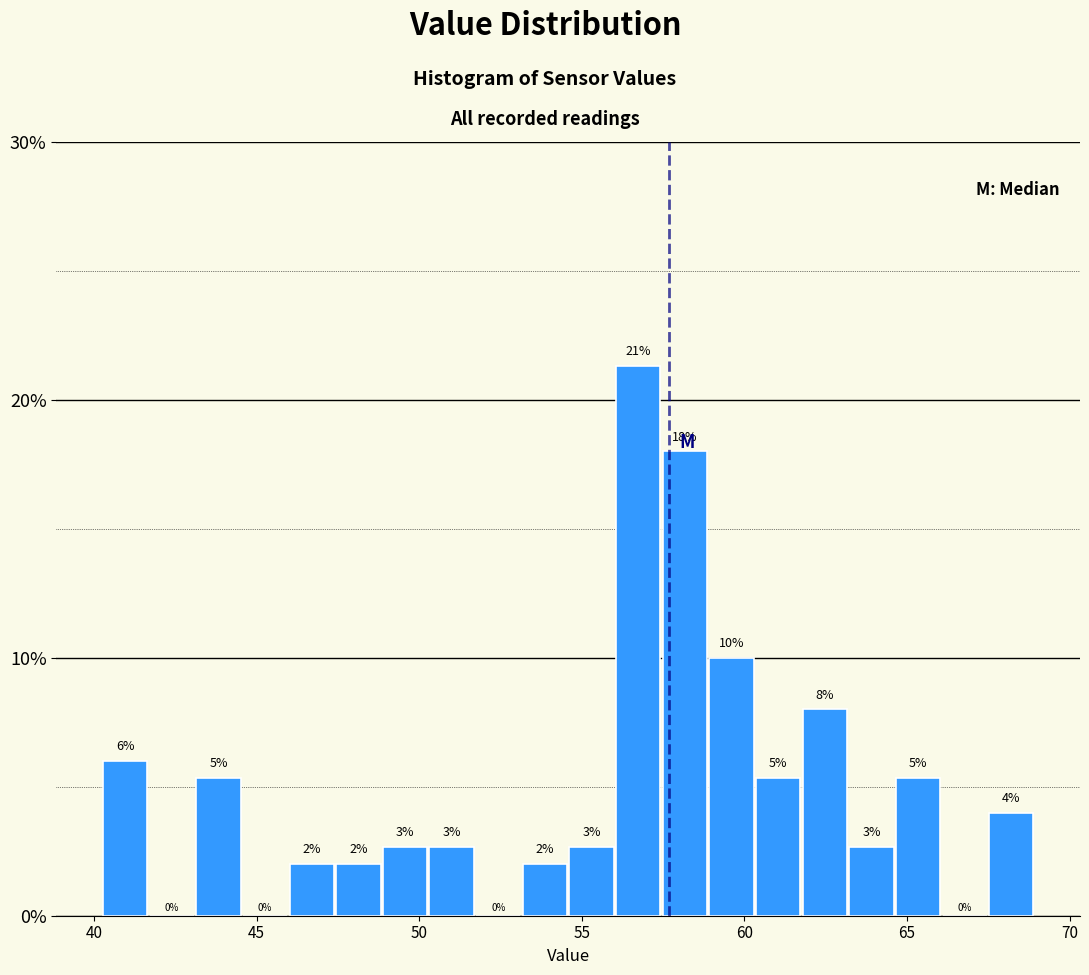

Read against the x-axis, roughly where is the centre of the tallest bar?

56.5